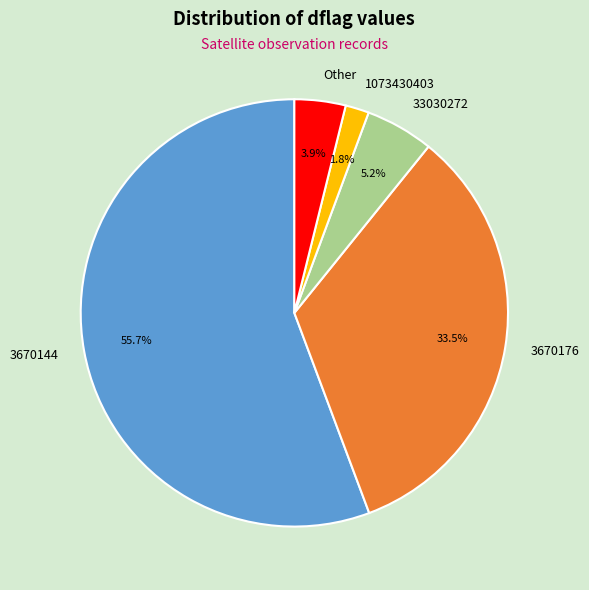

Which slice represents more than half of the pie?

3670144